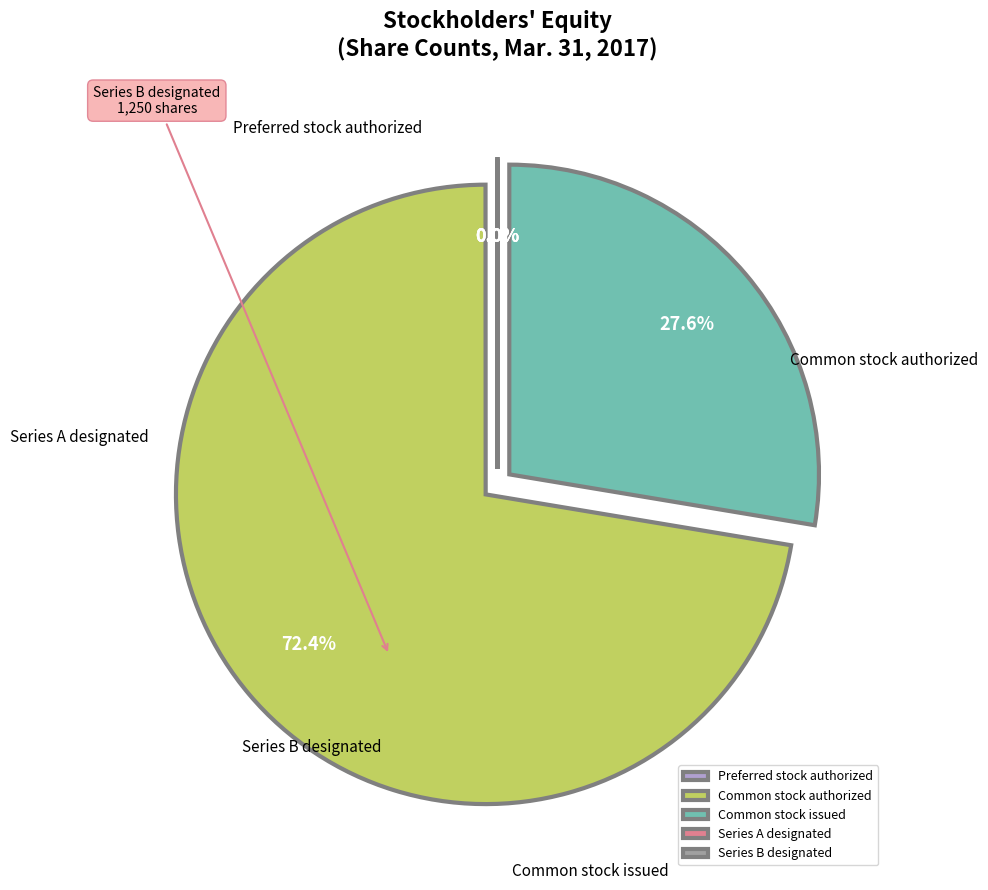

Which slice is the largest?

Common stock authorized